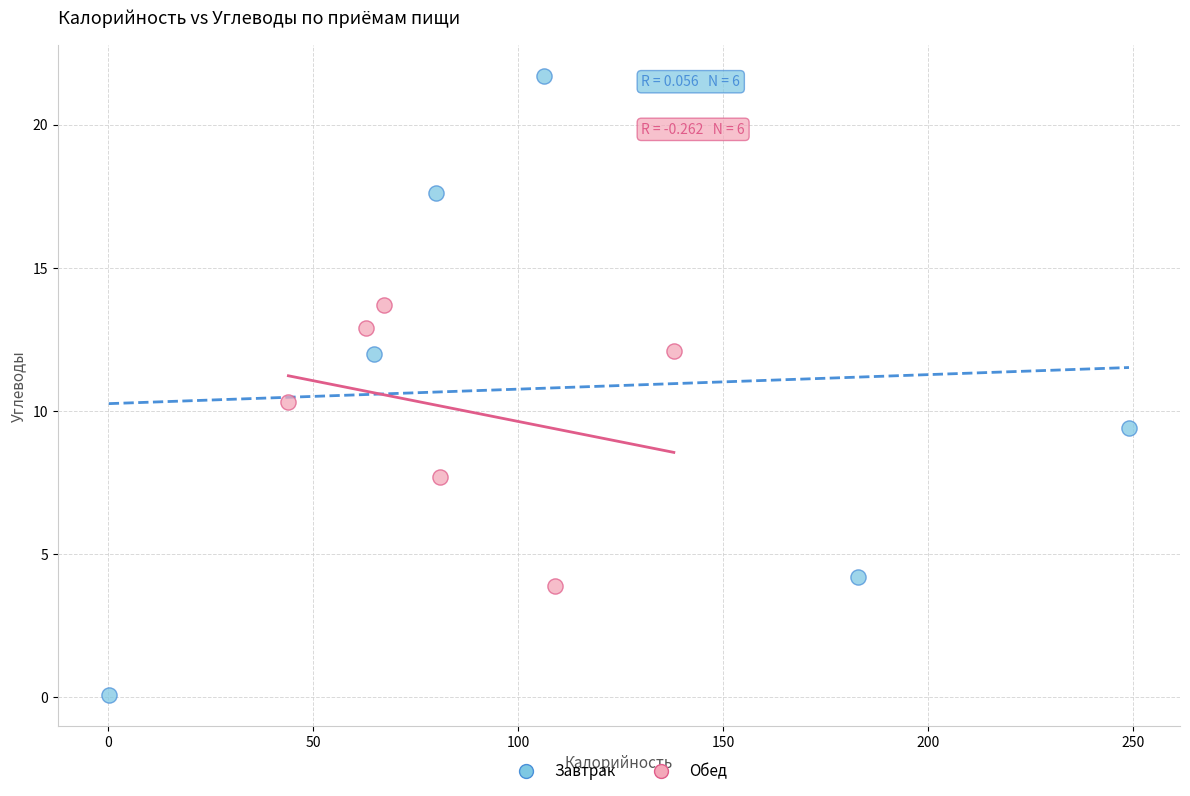

Which series reaches the minimum Y coordinate?

Завтрак